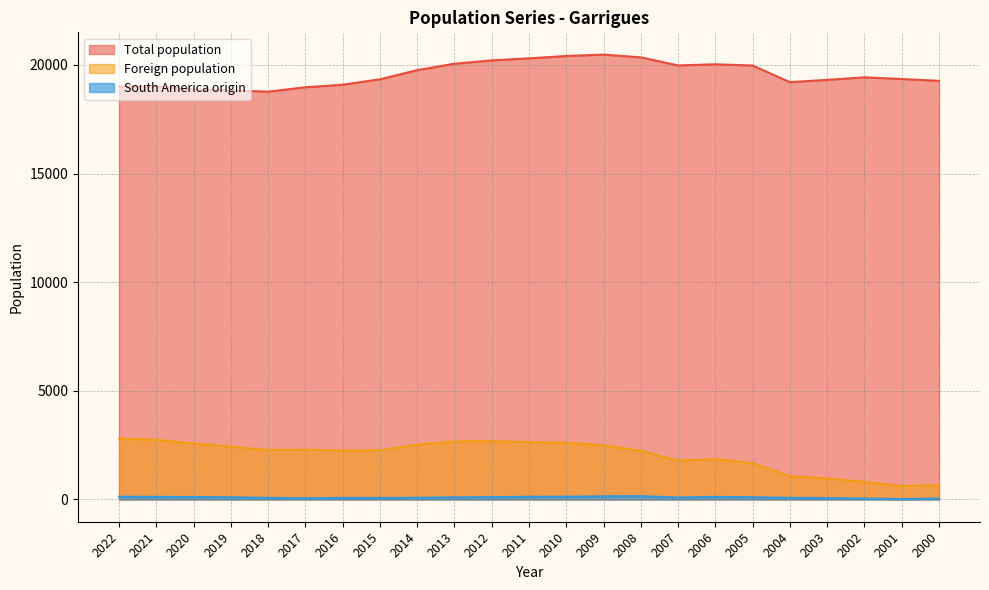

Which has a higher value, 2006 or 2012?

2012